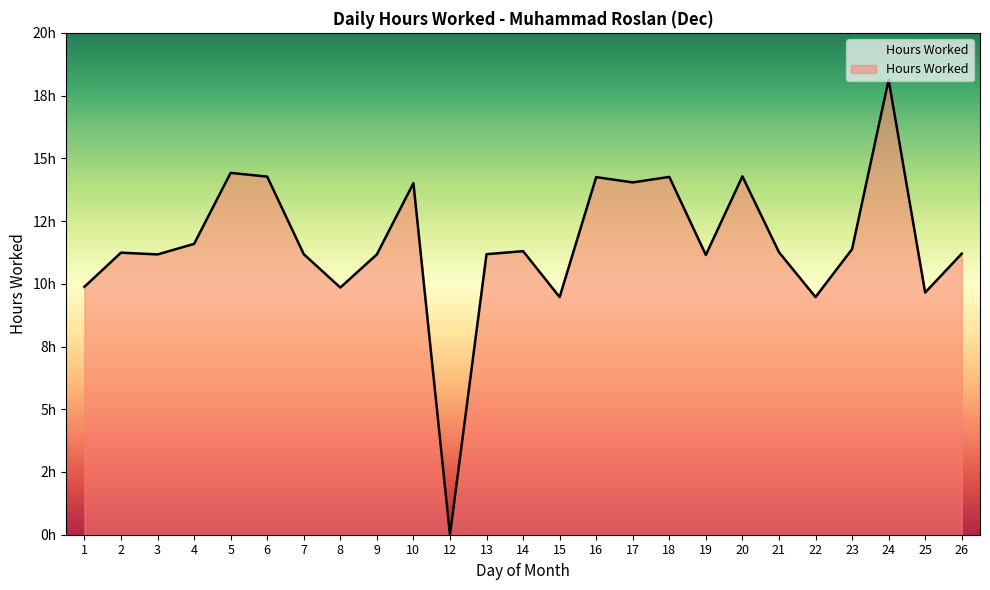

Does the chart have visible grid lines?

No